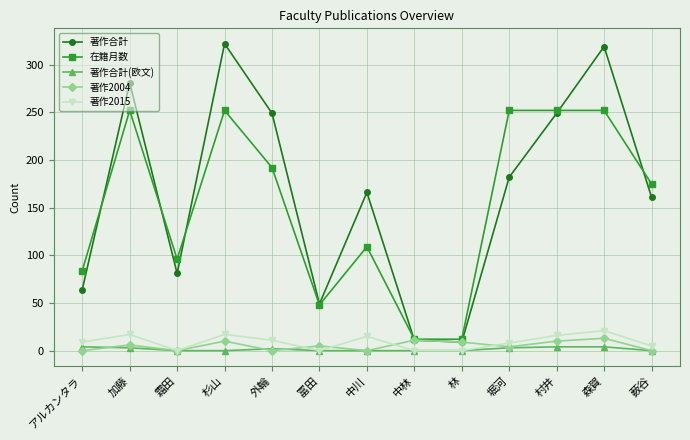

How many data points in 在籍月数 are less than 175?

6